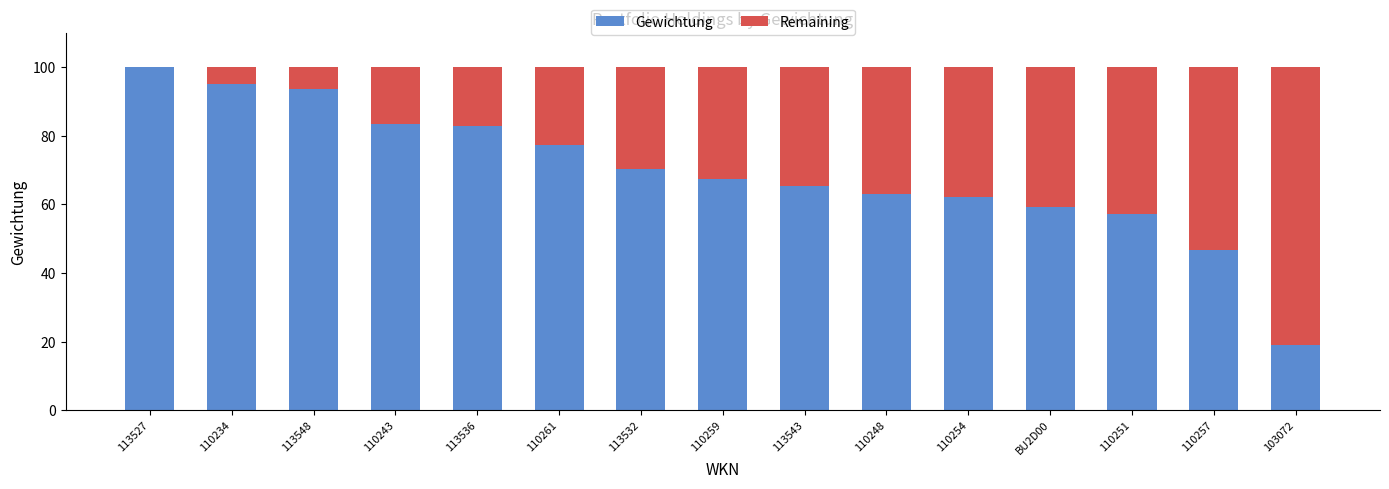

What is the total value across all series at 113527?

100.0